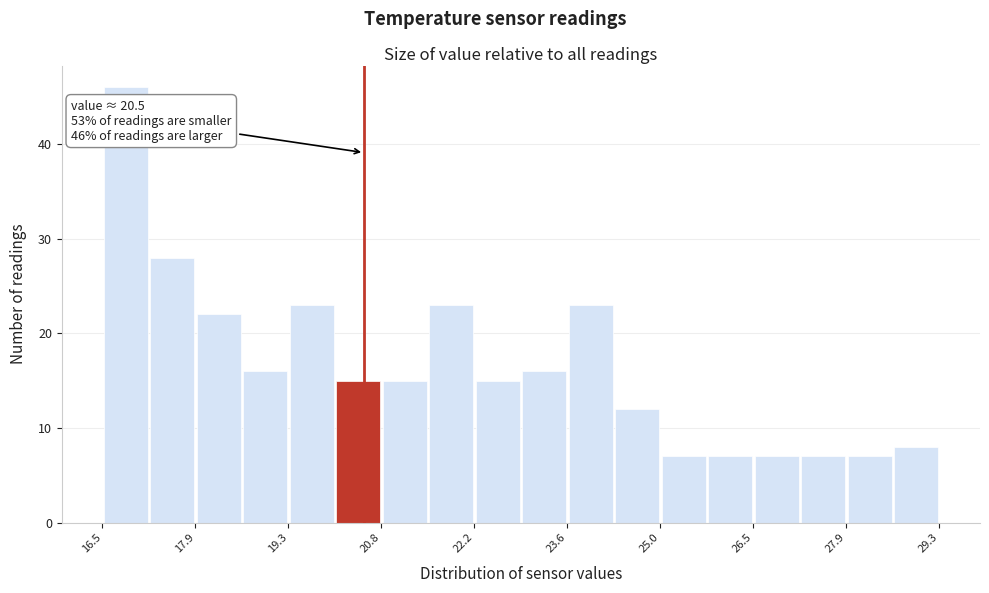

Read against the x-axis, roughly where is the centre of the tallest bar?

16.8